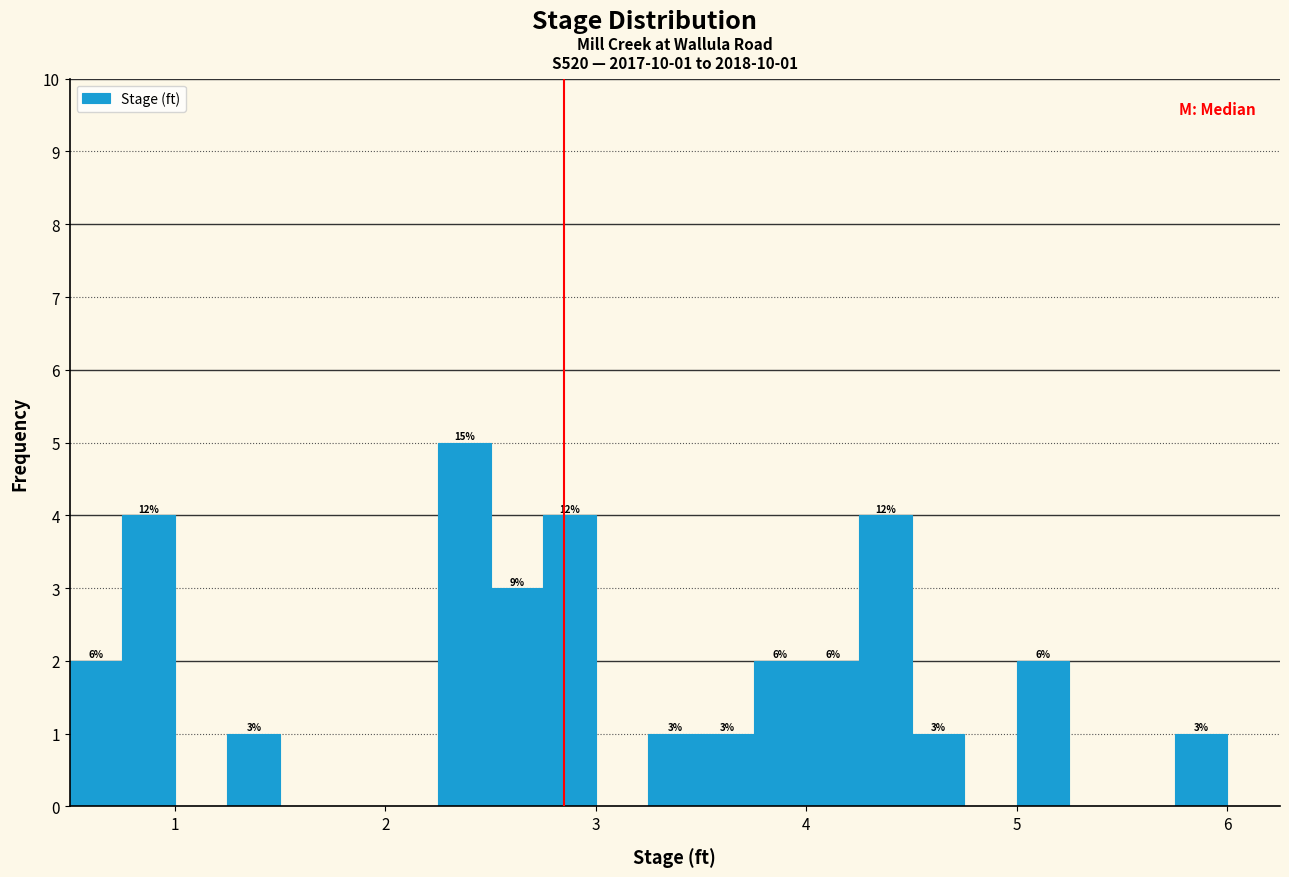

Read against the x-axis, roughly where is the centre of the tallest bar?

2.4